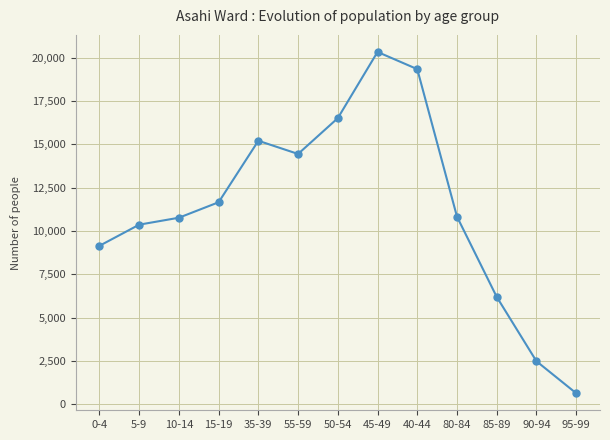

Which has a higher value, 0-4 or 55-59?

55-59